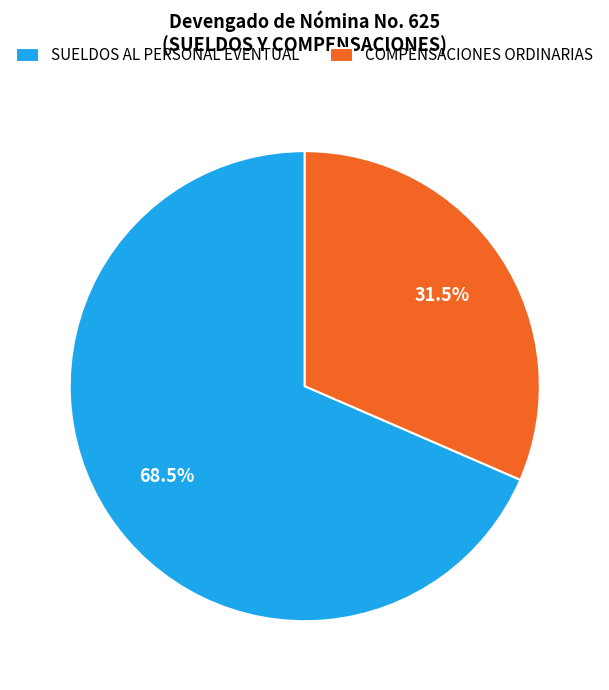

Combined, what portion of the pie is COMPENSACIONES ORDINARIAS and SUELDOS AL PERSONAL EVENTUAL?

100.0%